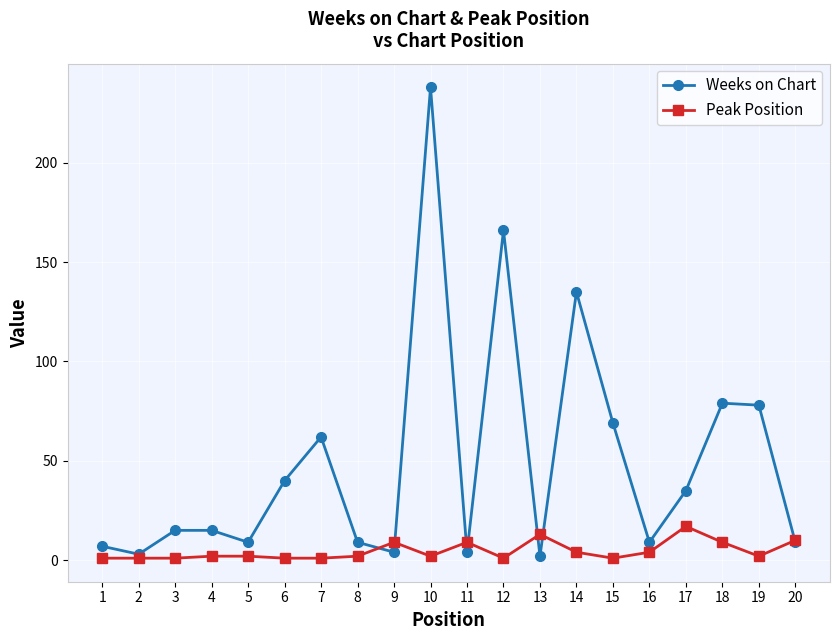

List the series in order of their overall mean, lowest first.

Peak Position, Weeks on Chart